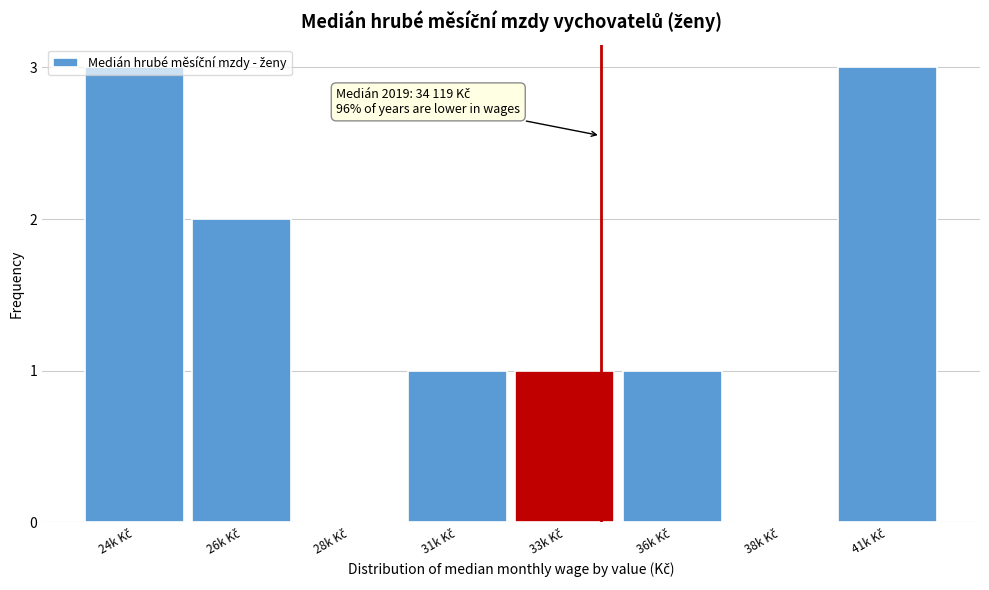

What is the greatest value displayed?

3